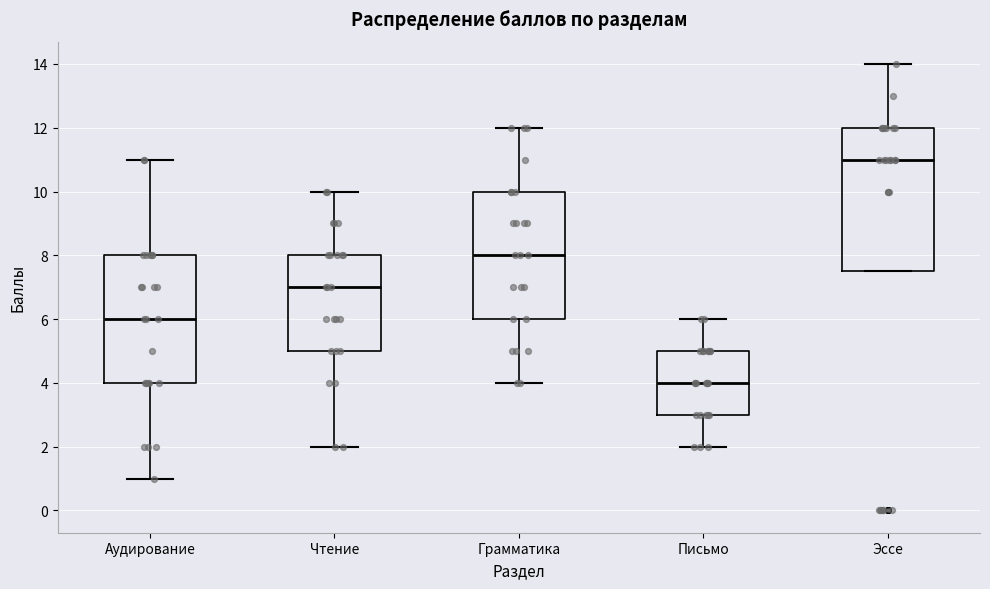

Which box's median line is the highest?

Эссе